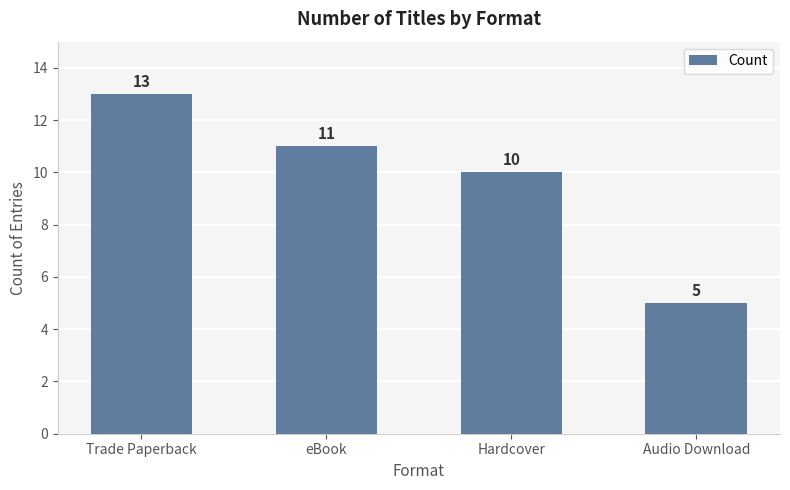

What is the change in value from Trade Paperback to Hardcover?

-3